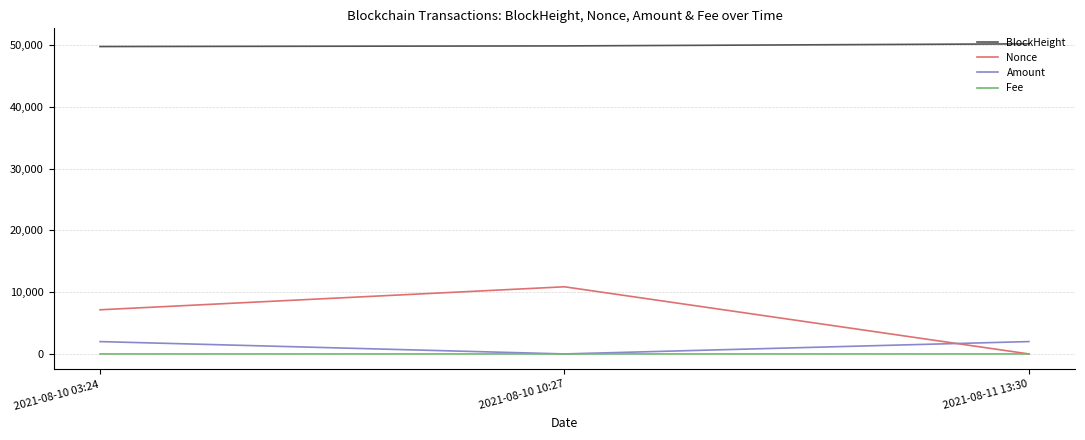

What is the greatest value displayed?

50224.0